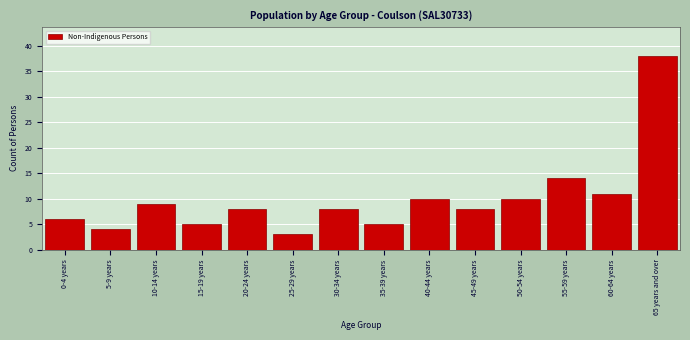

Reading right to left, list all the values displayed in this chart.

38	11	14	10	8	10	5	8	3	8	5	9	4	6